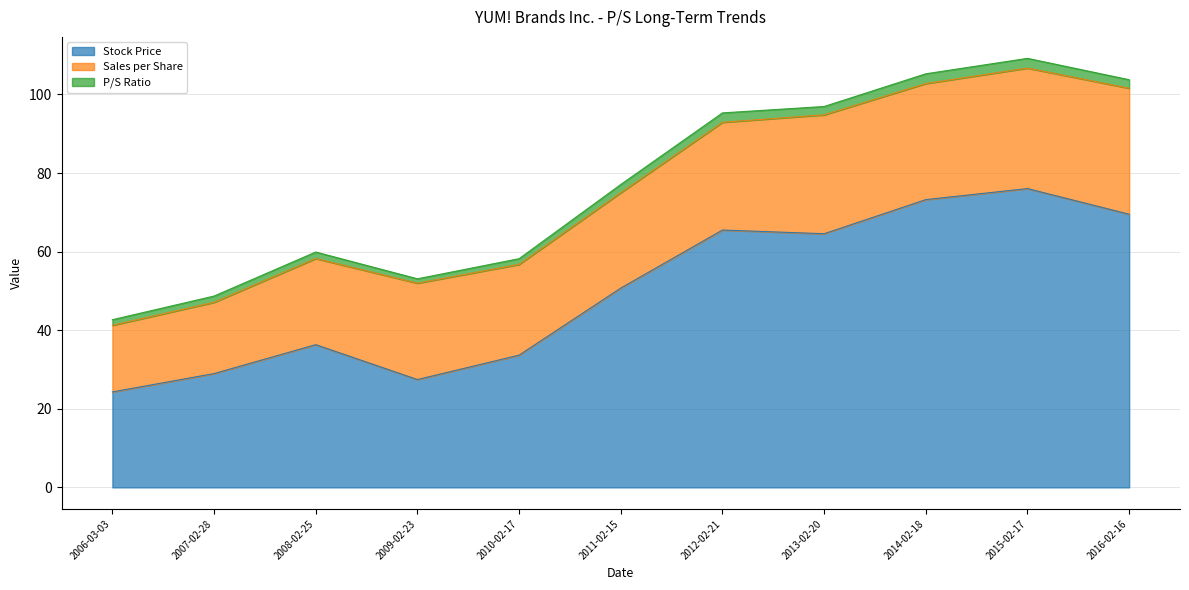

In Sales per Share, how many points are lower than both neighbors (excluding endpoints)?

2